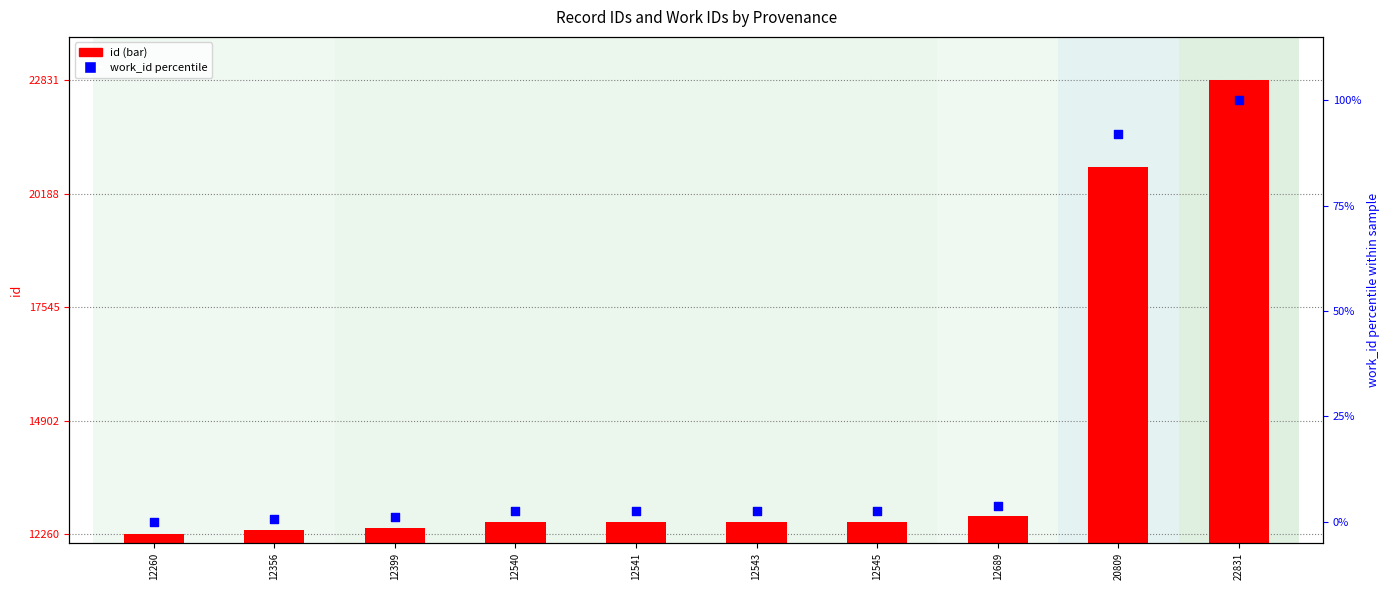

Which series contains the highest Y value?

id